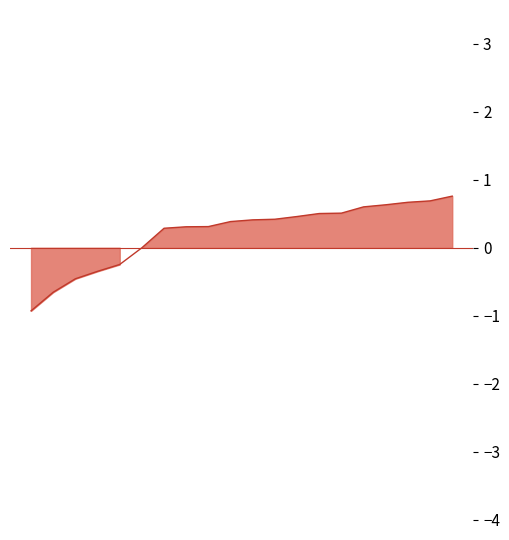

How many distinct data groups are displayed?

1